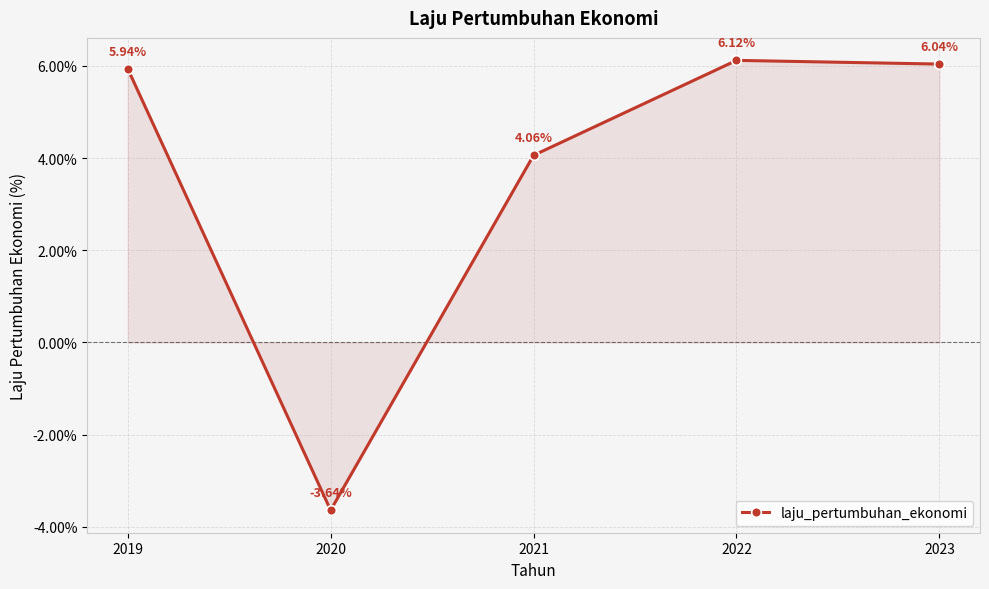

At which category does the chart reach its minimum across all series?

2020